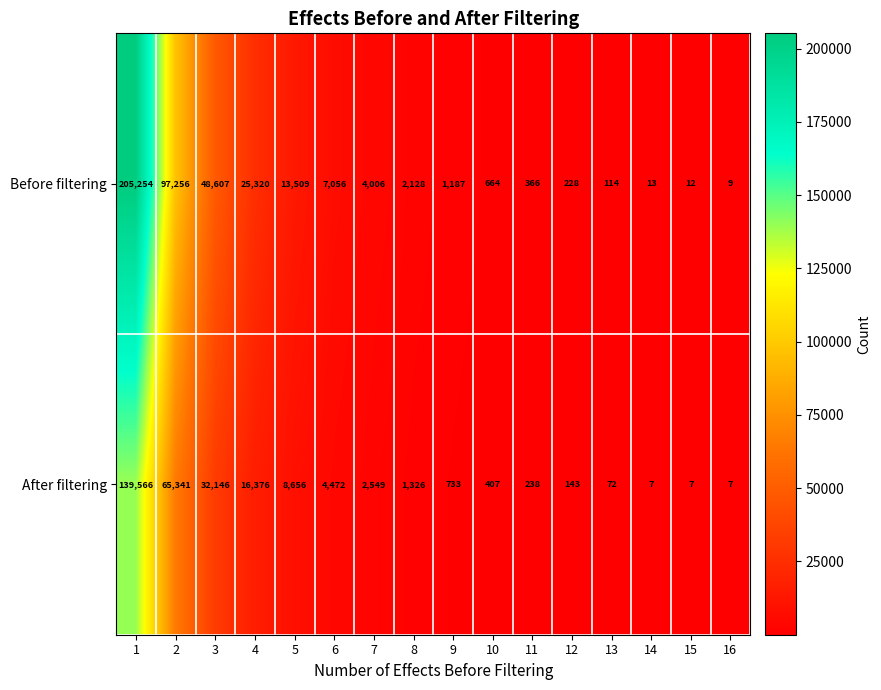

What value does the Before filtering series have at 8, to the nearest 10?

2130